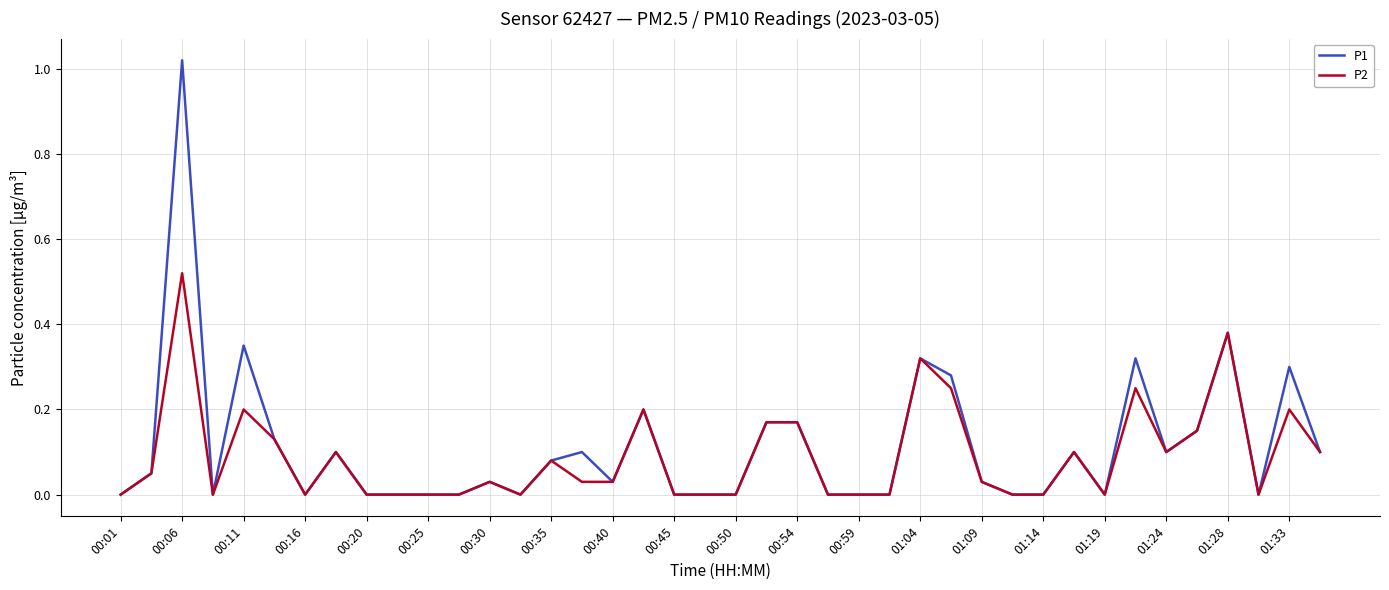

Which series has the widest spread of values?

P1